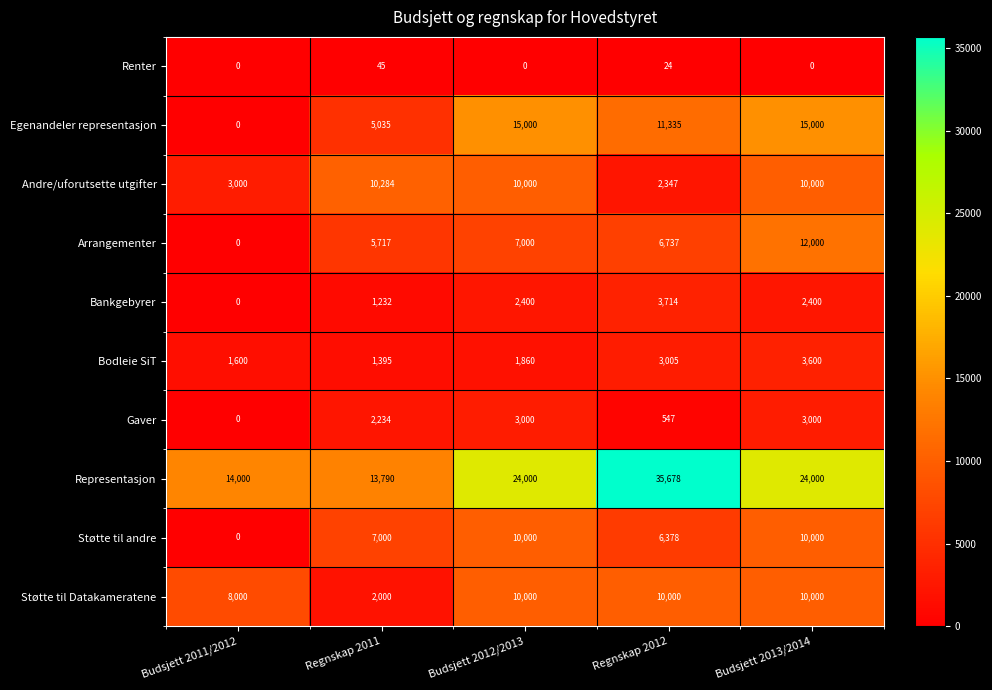

What is the approximate value of Andre/uforutsette utgifter at Budsjett 2012/2013?

10000